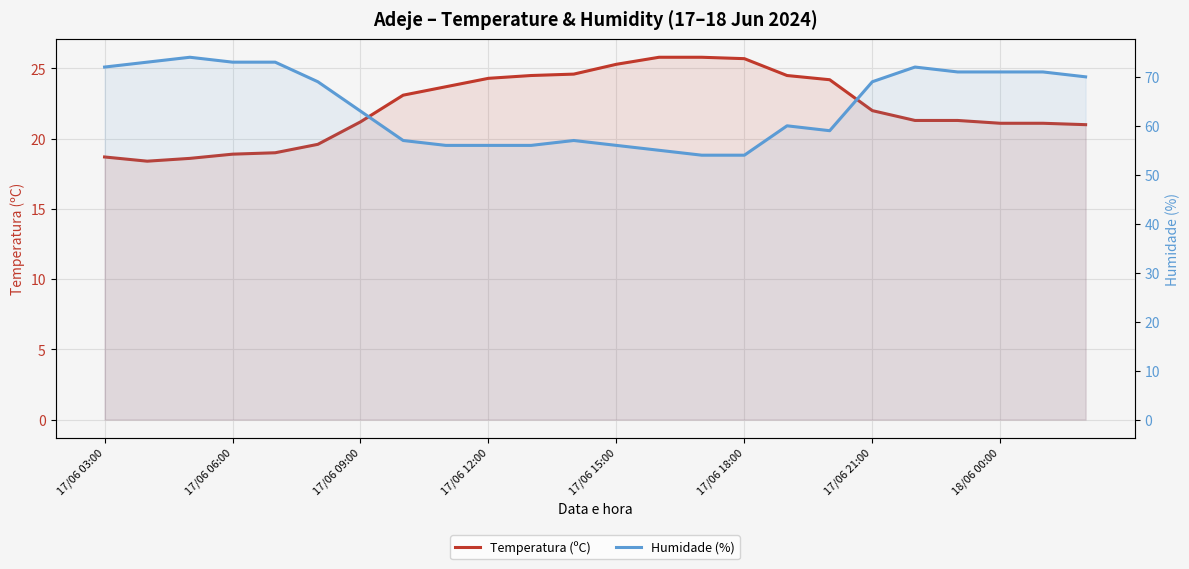

What is the value of the Humidade (%) point at the 12th from the left?

57.0